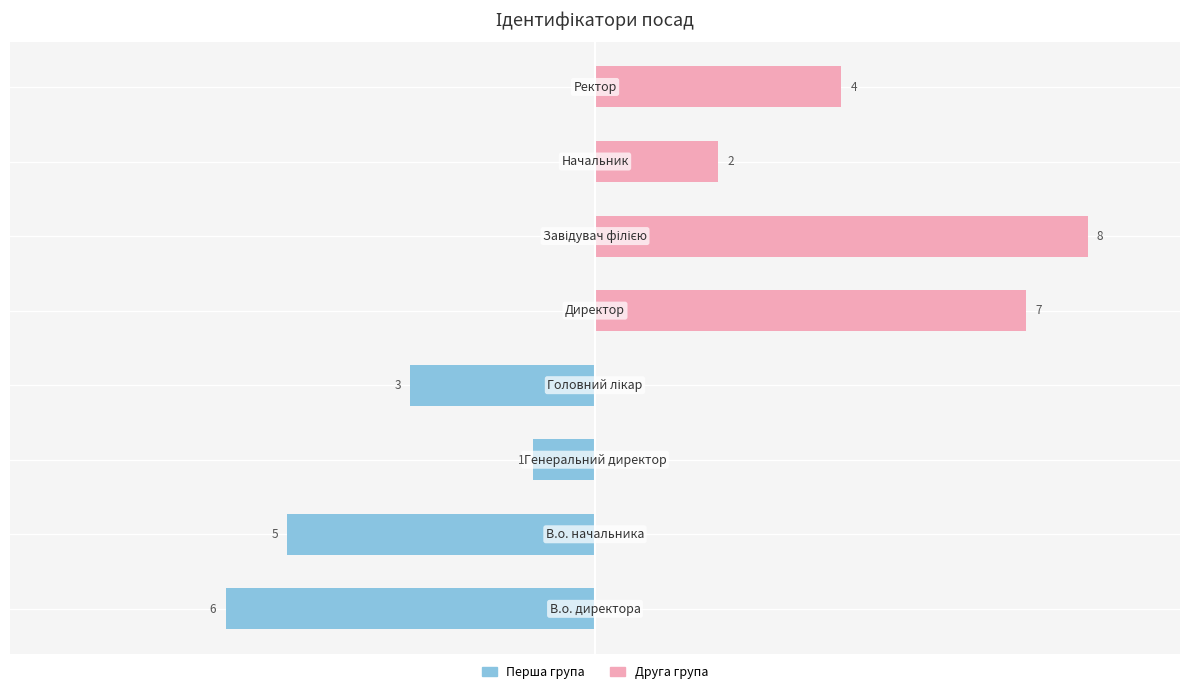

What is the difference between the Ідентифікатор (перша група) values at 6 and 1?

5